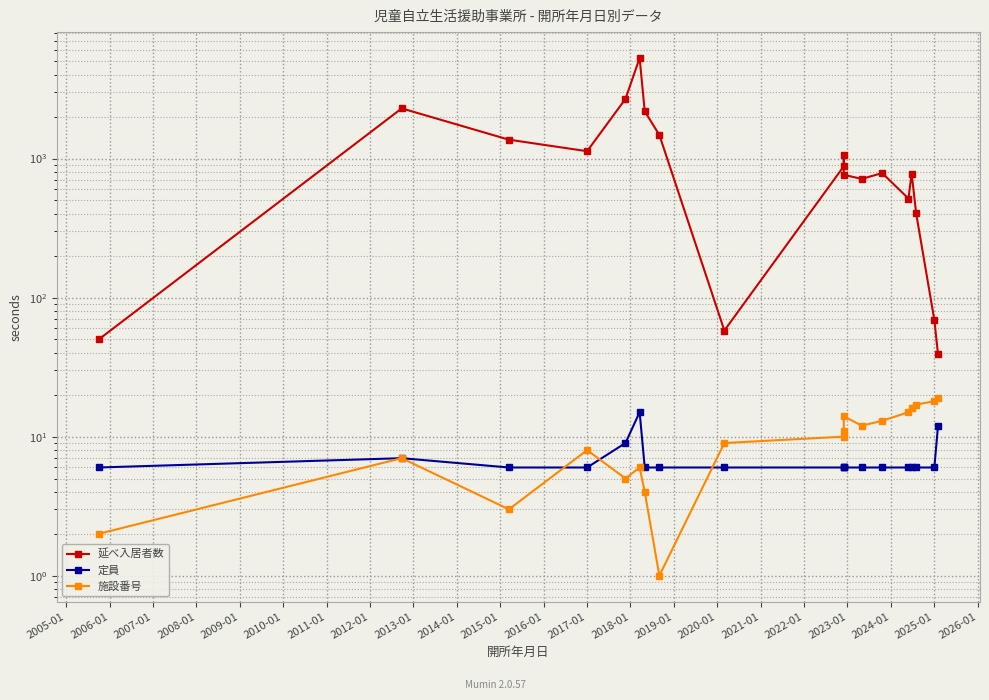

Between 2012-01 and 2015-01, which series saw the biggest shift?

延べ入居者数